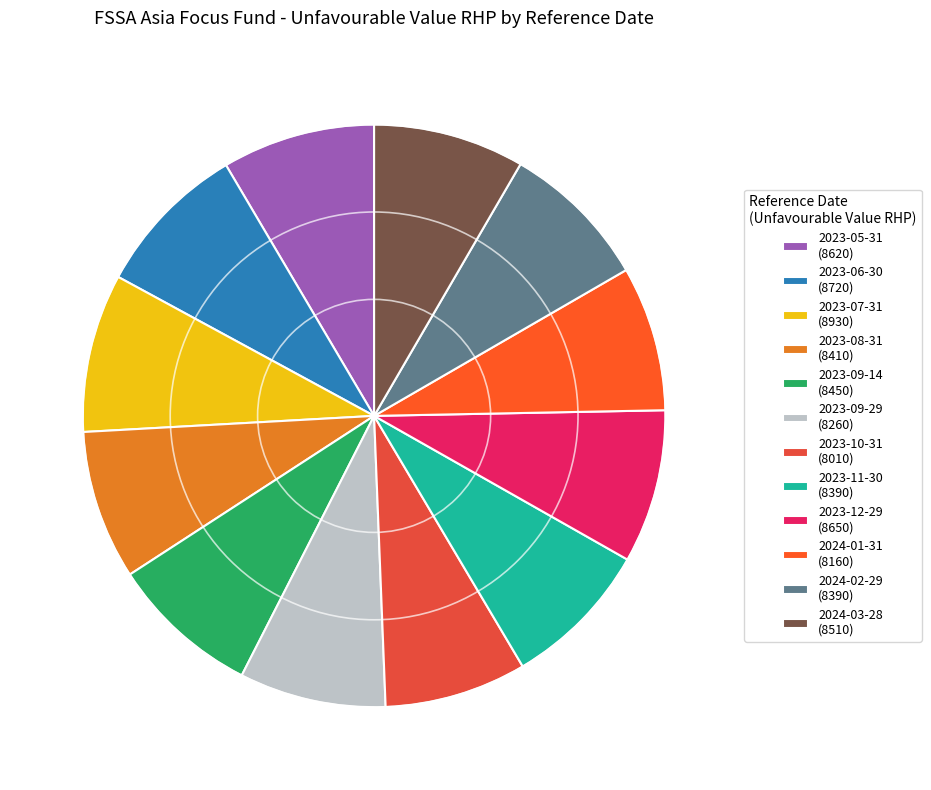

How many segments does this pie chart have?

12